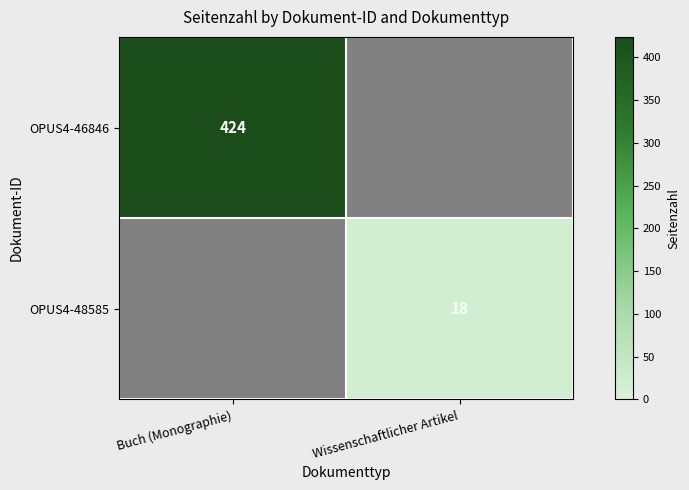

At how many categories does at least one series exceed 210?

1